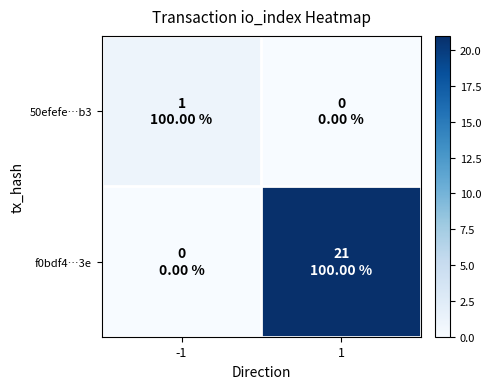

List the series in order of their overall mean, highest first.

f0bdf4…3e, 50efefe…b3